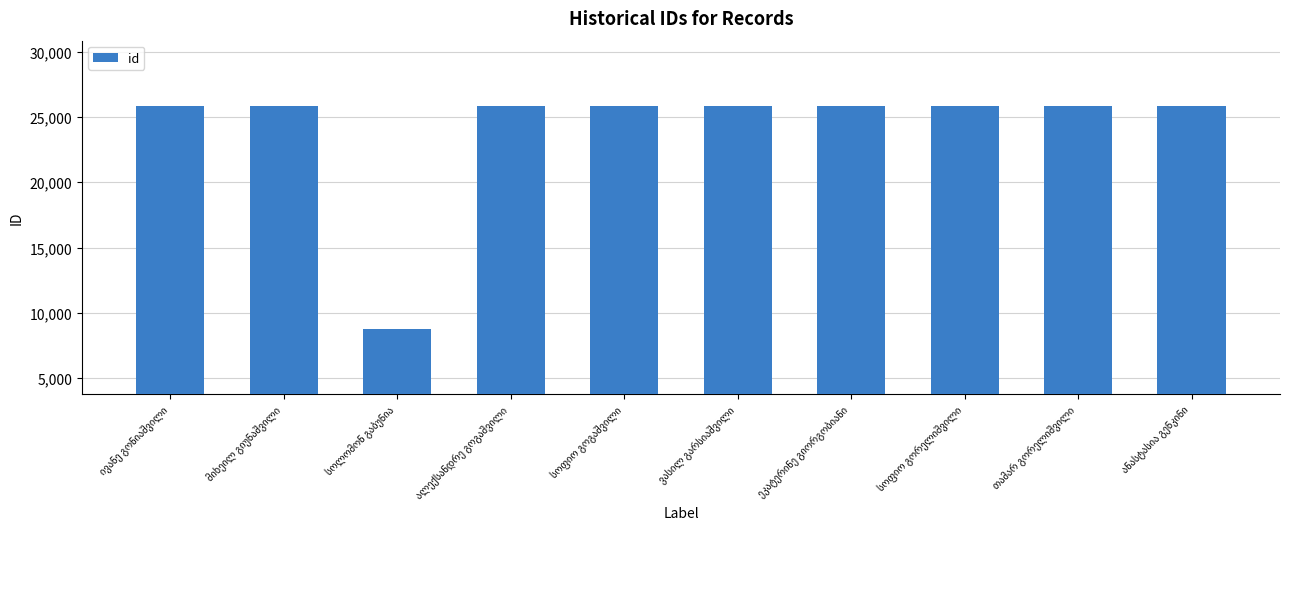

What is the value of the 1st bar from the left?

25831